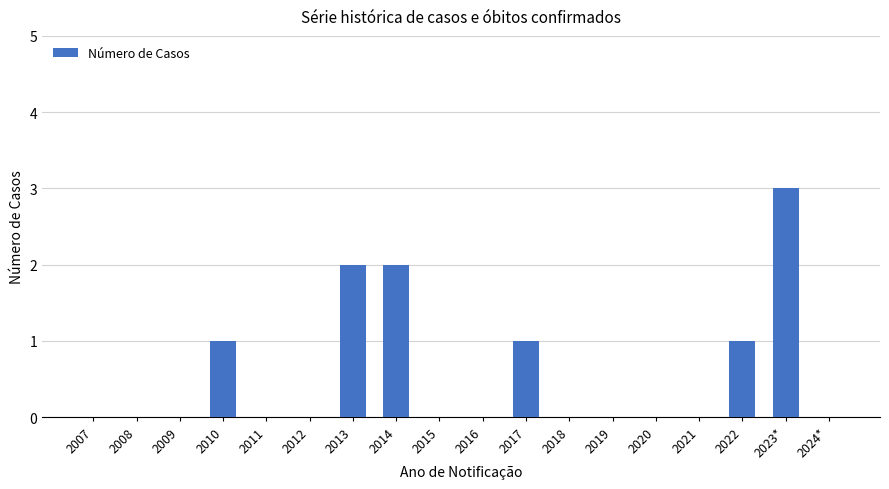

What is the change in value from 2016 to 2022?

+1